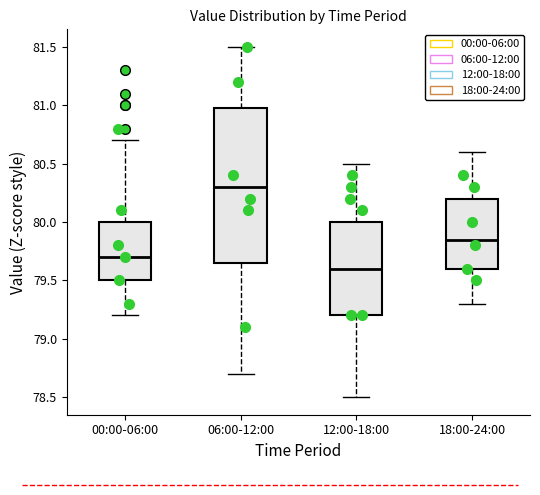

Which box is the tallest, from its lower edge to its upper edge?

06:00-12:00